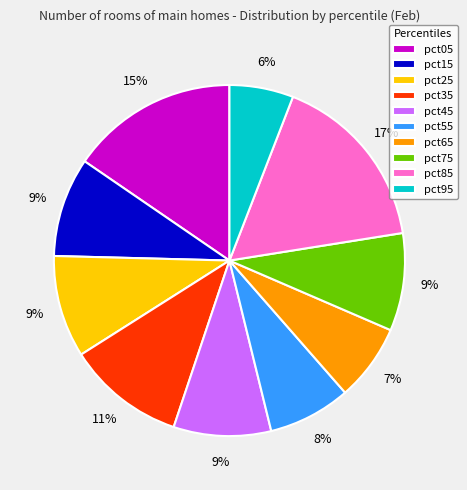

To the nearest percent, what is the difference between the largest and smallest slice percentages?

11%